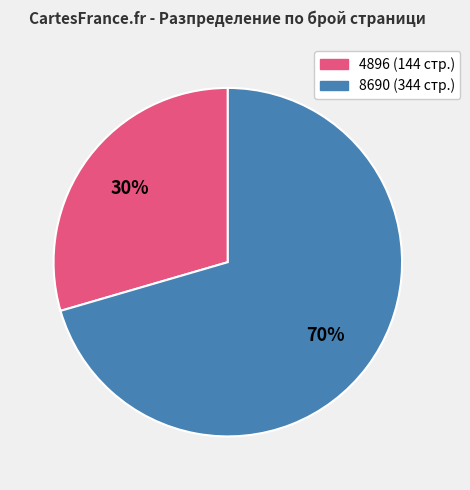

Count the number of slices in the pie.

2